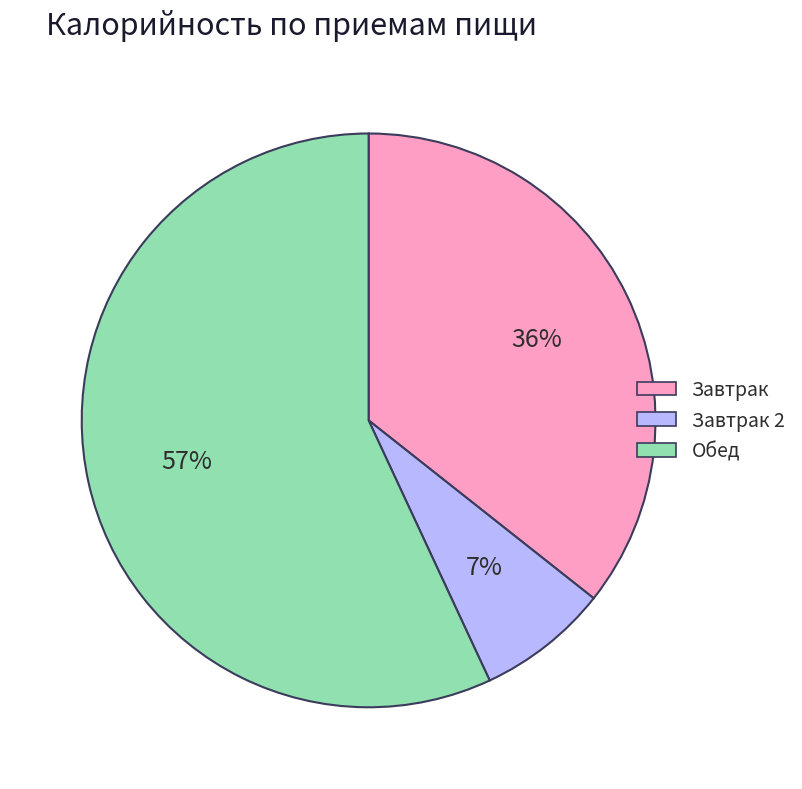

To the nearest percent, what percentage of the pie is Обед?

57%